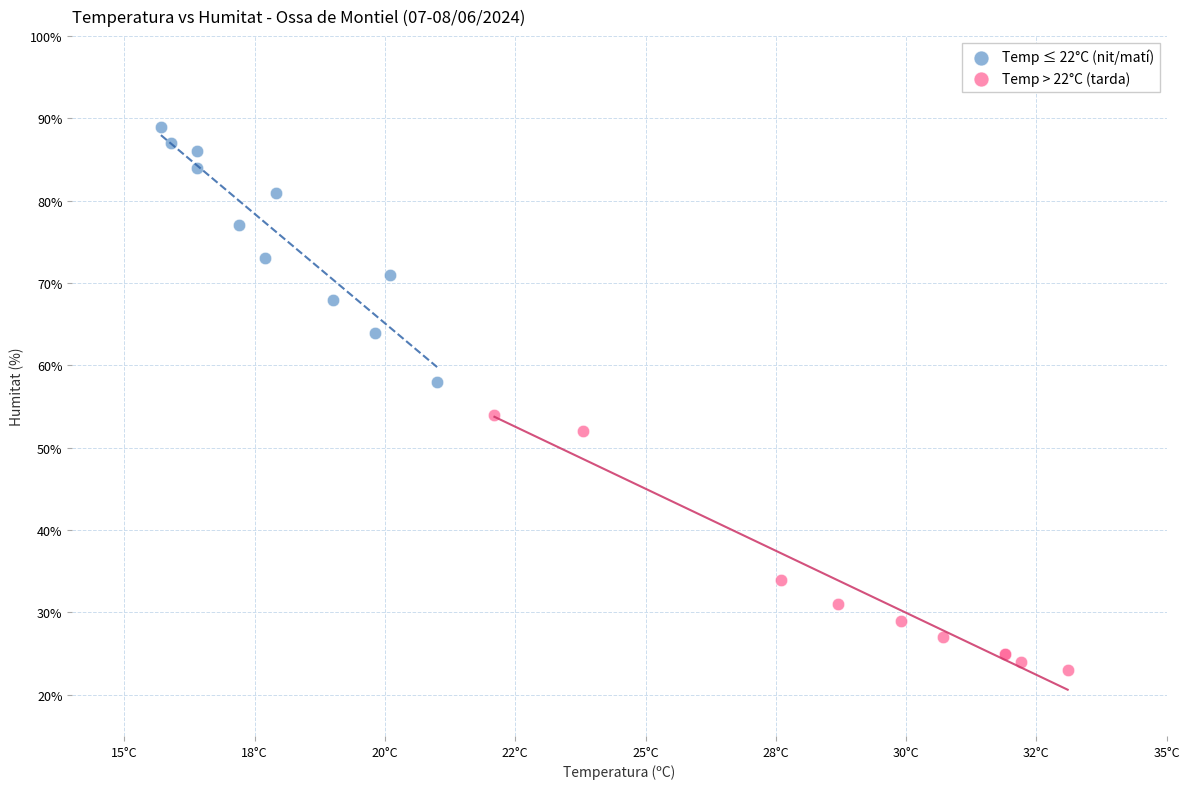

Which series contains the lowest Y value?

Temp > 22°C (tarda)